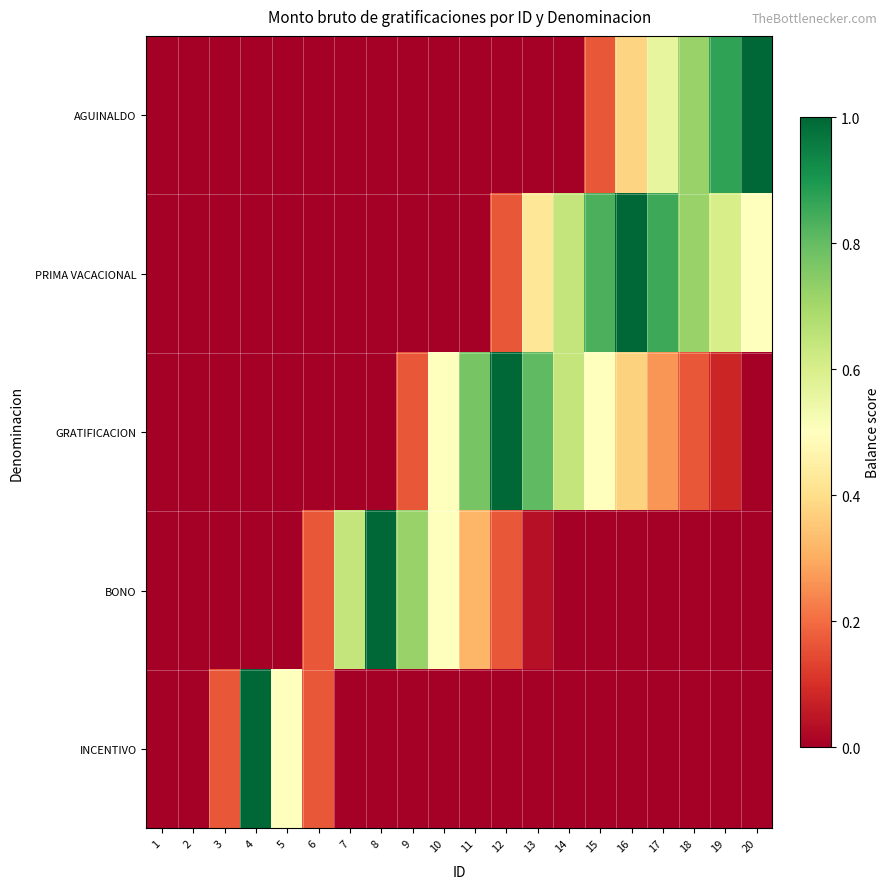

At 14, list the series in order from smallest to largest.

AGUINALDO, BONO, INCENTIVO, GRATIFICACION, PRIMA VACACIONAL